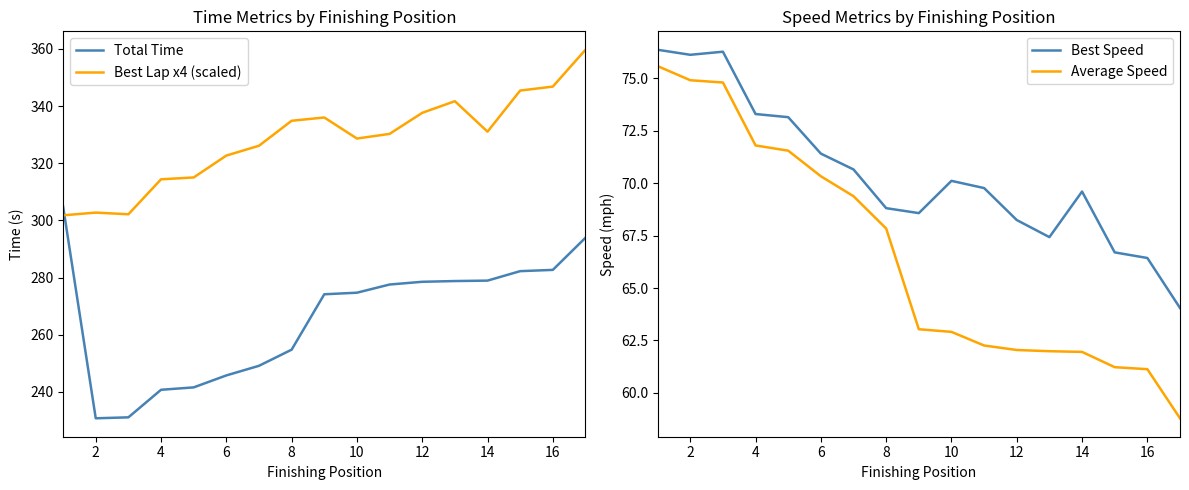

At which label is Average Speed closest to 67?

8